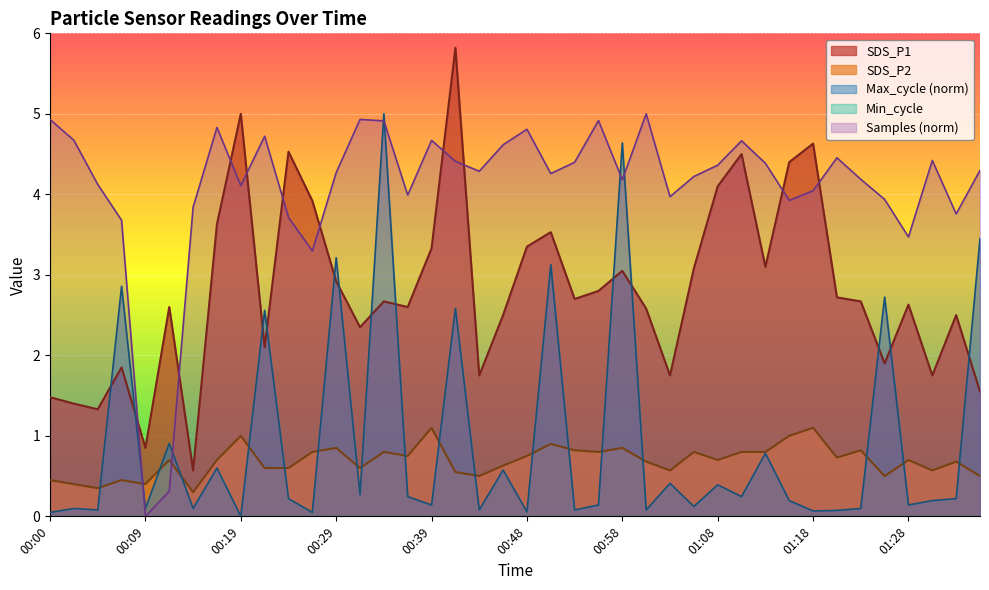

Does the chart display data point markers on the line(s)?

No